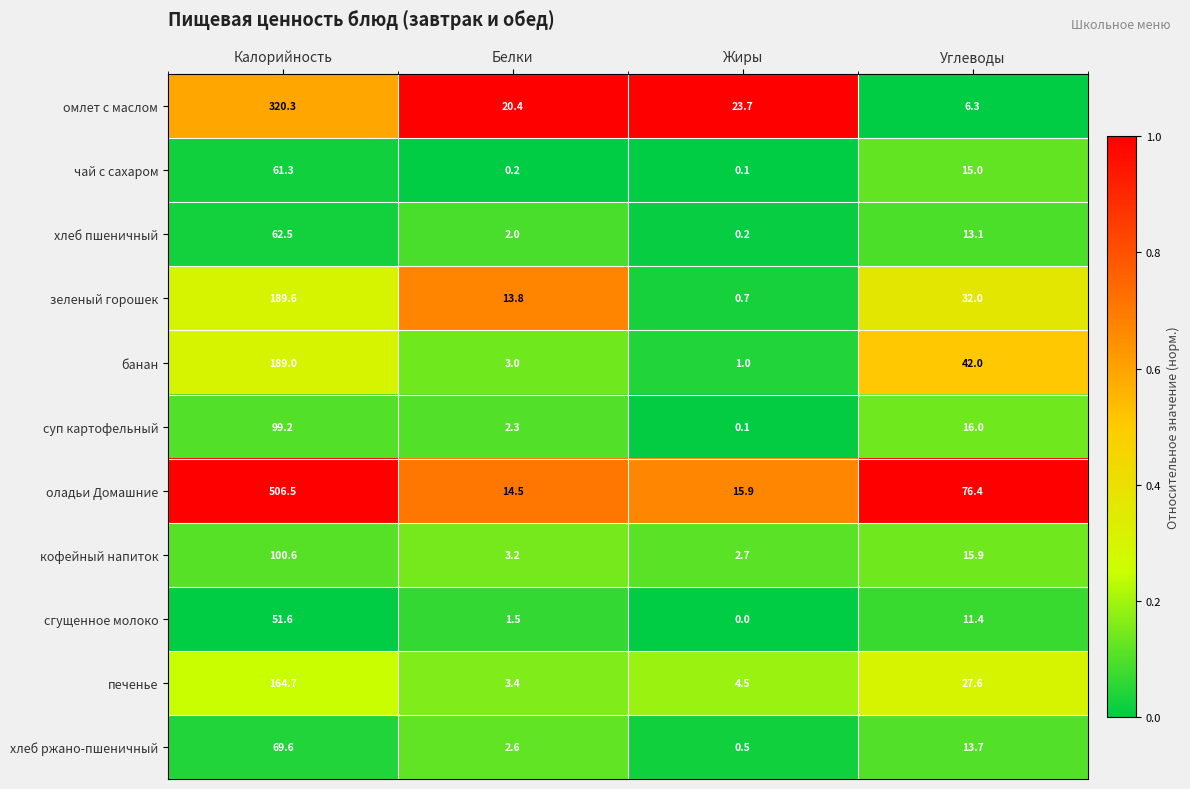

Which category has the highest value across all series?

Калорийность